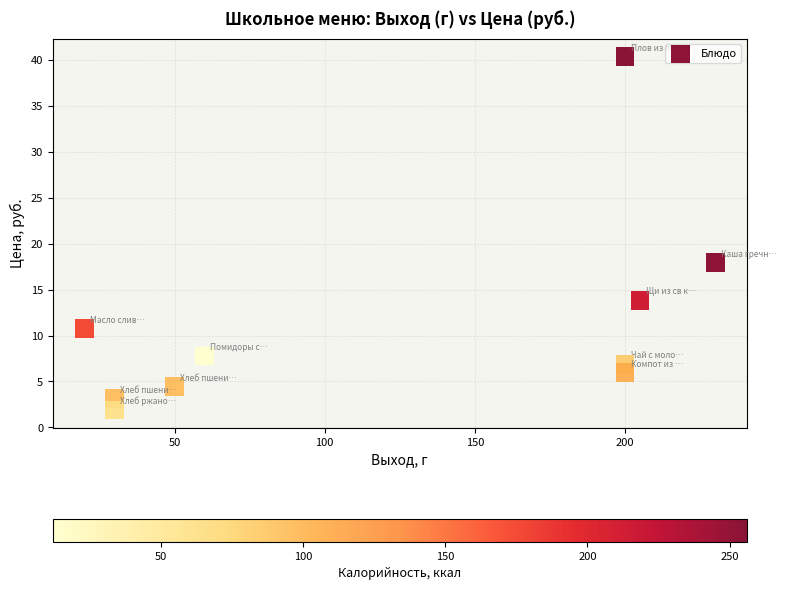

What Y value in the scatter plot is closest to 21?

17.9